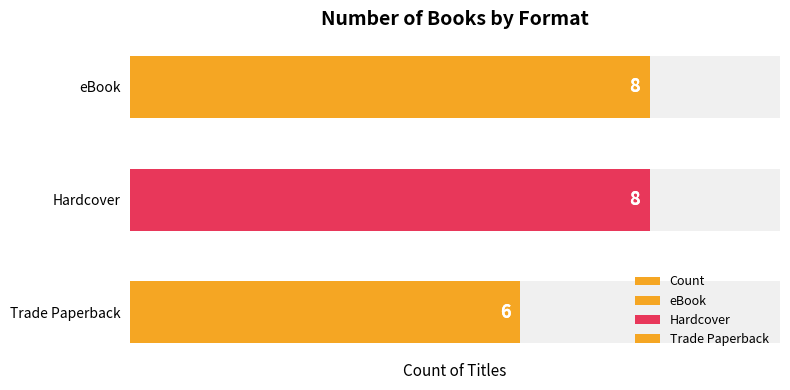

Is it true that the value at eBook is 8?

True